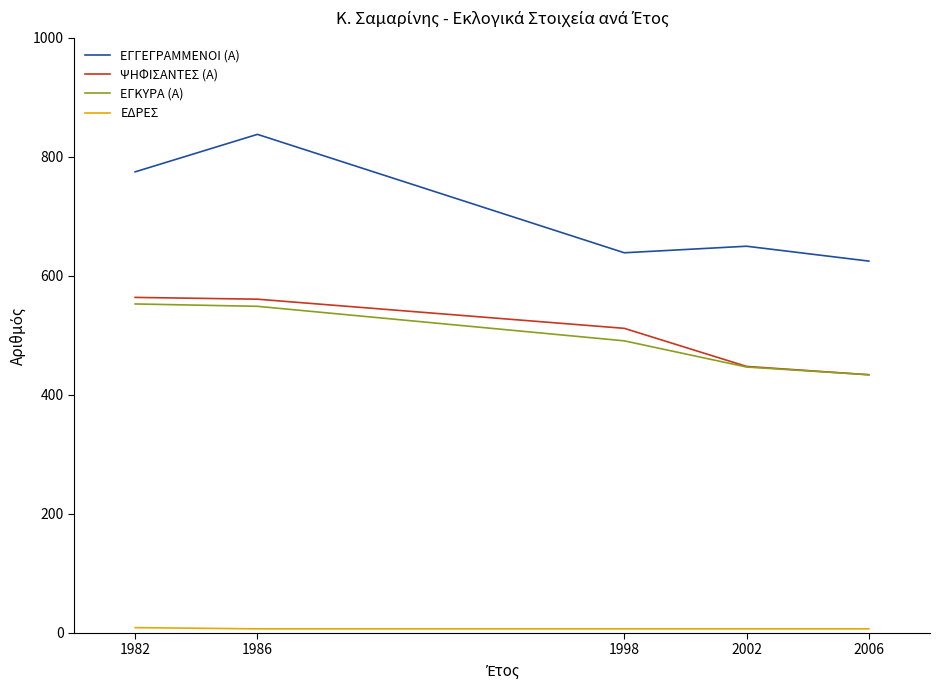

What is the difference between the highest and lowest values at 1998?

632